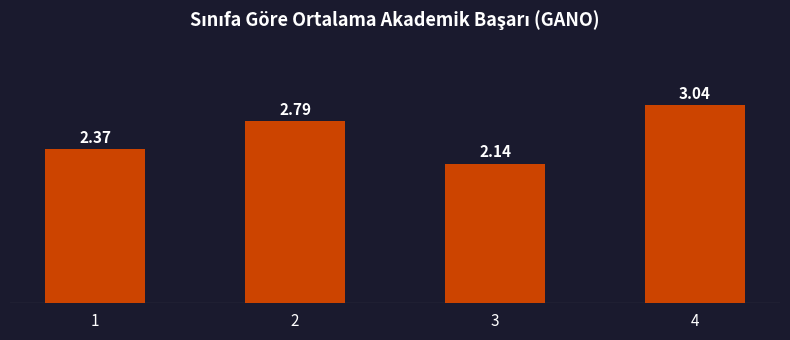

What is the sum of all values?

10.3